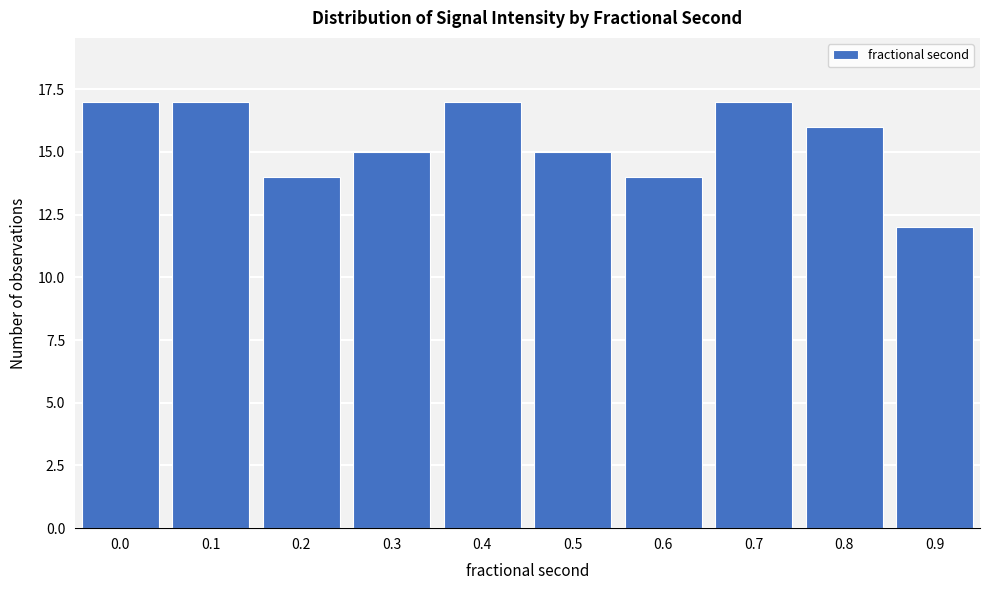

Reading right to left, extract all data points from this chart.

12	16	17	14	15	17	15	14	17	17